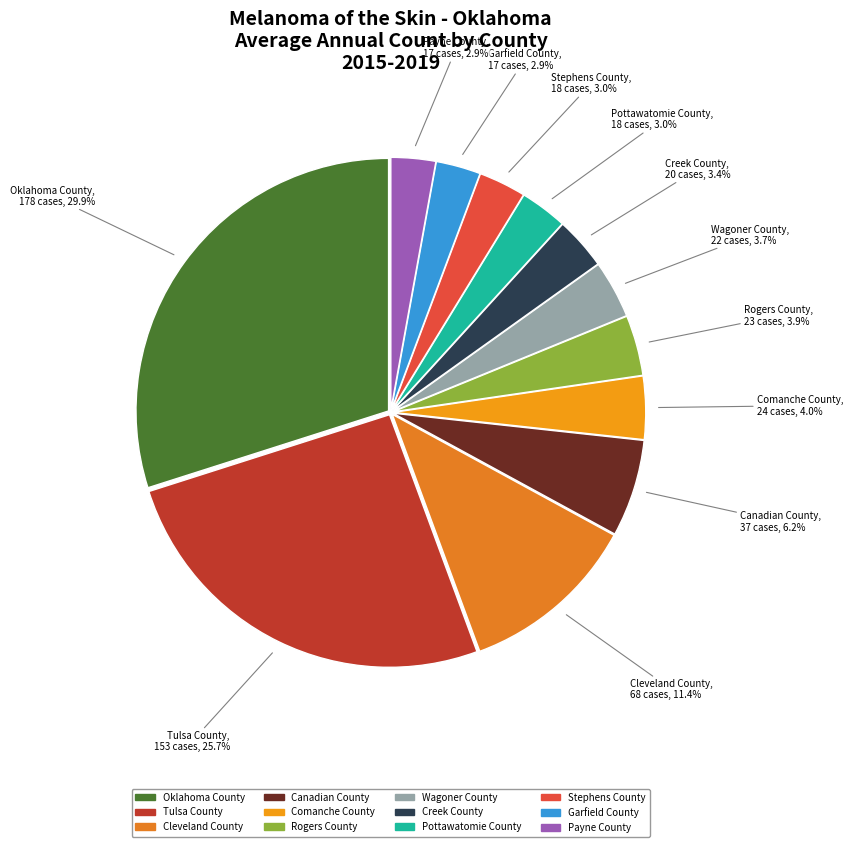

What is the ratio of the value at Creek County to the value at Garfield County?

1.2